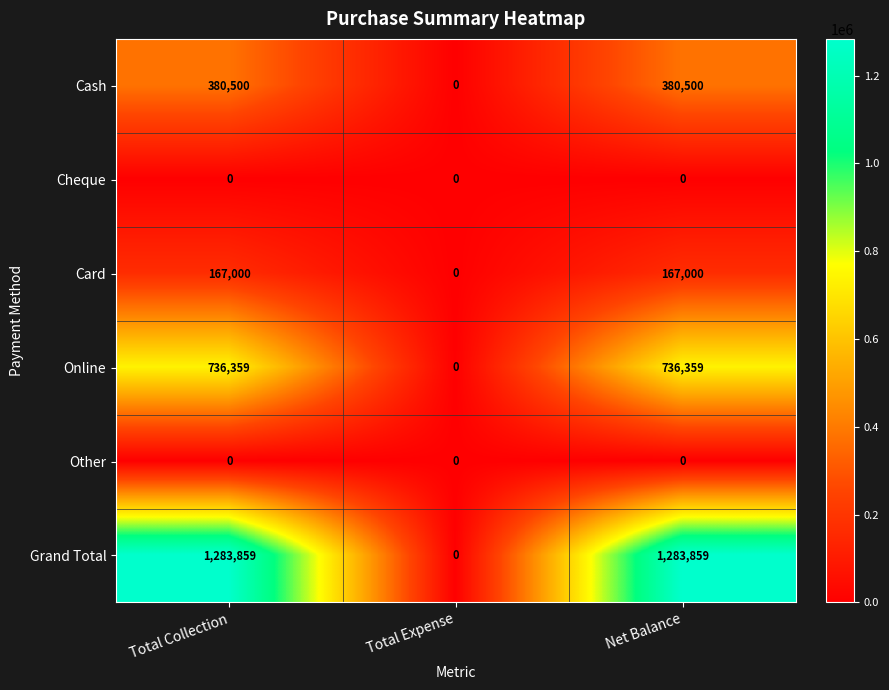

What is the highest value of the Online series?

736359